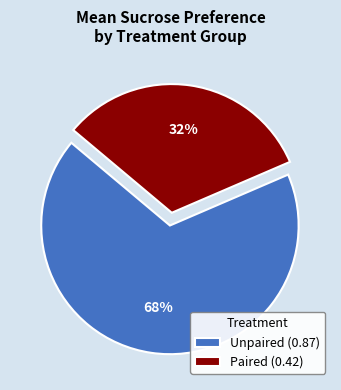

To the nearest percent, what is the combined percentage of Unpaired and Paired?

100%